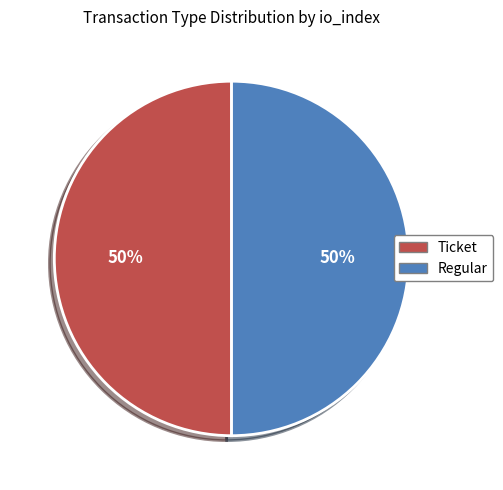

To the nearest percent, what is the difference between the largest and smallest slice percentages?

0%